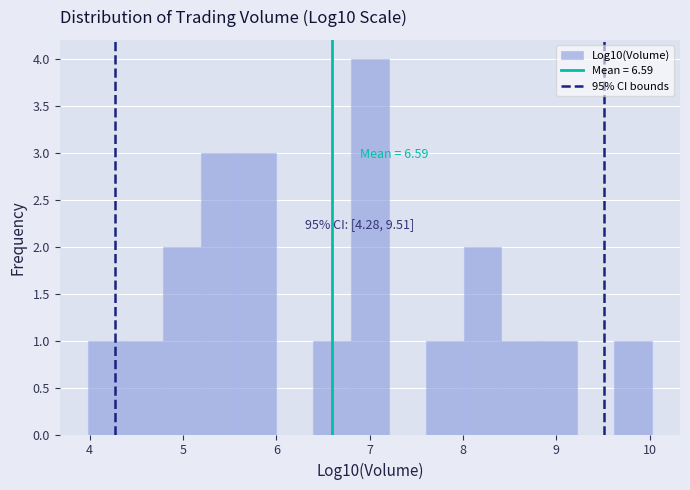

Which range on the x-axis has the tallest bar?

6.8 to 7.2